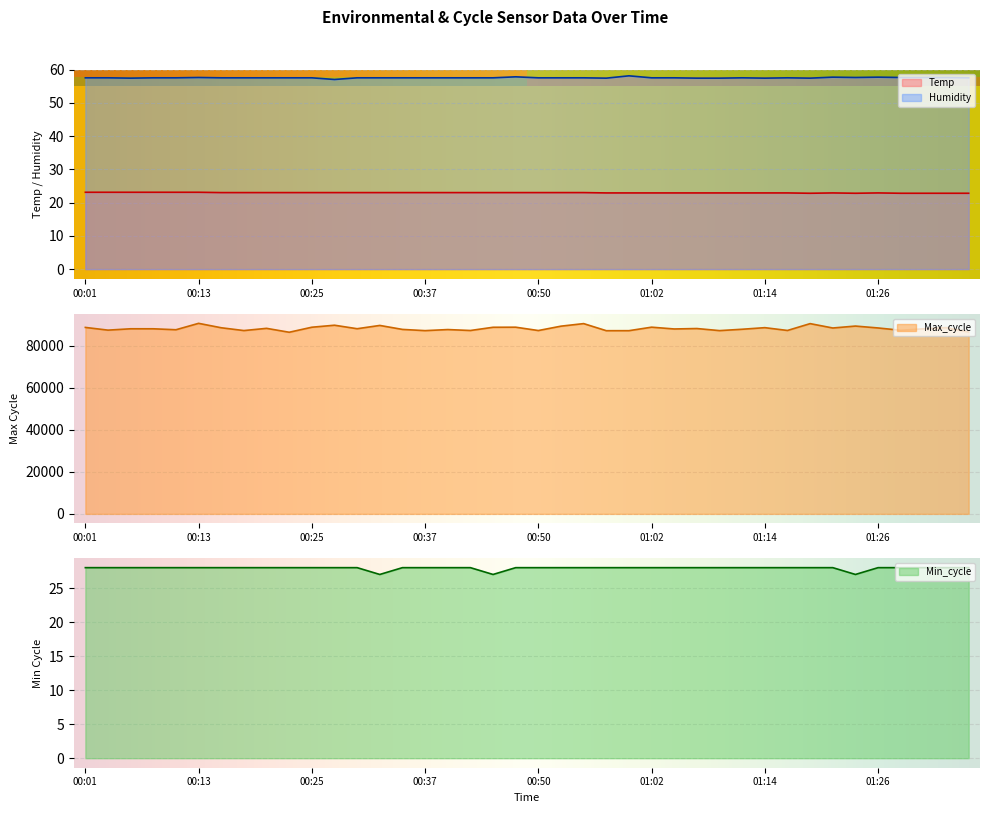

What is the label of the 6th point from the right?

01:24